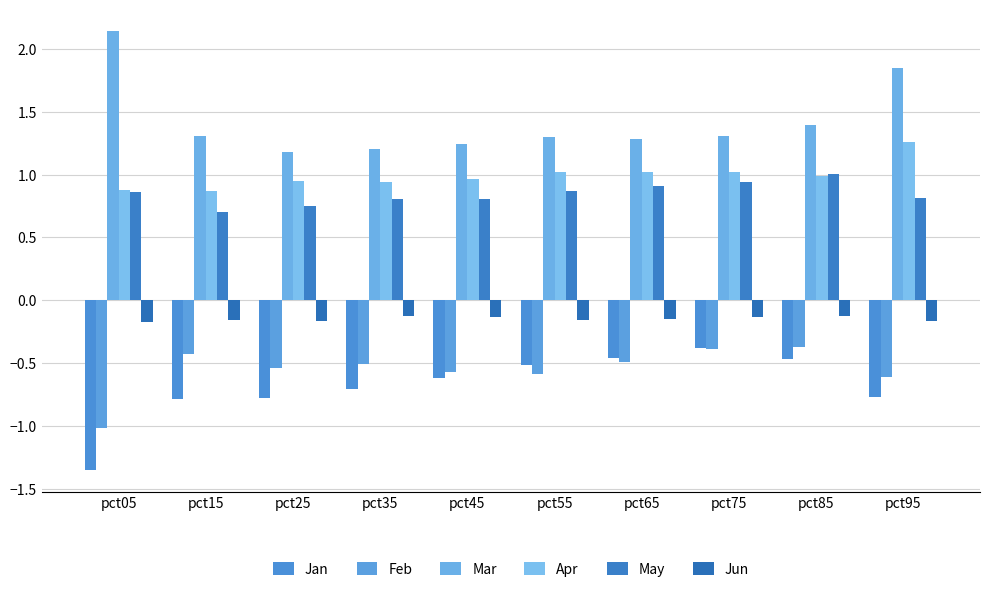

The value of Jun at pct65 is -0.2. True or false?

True